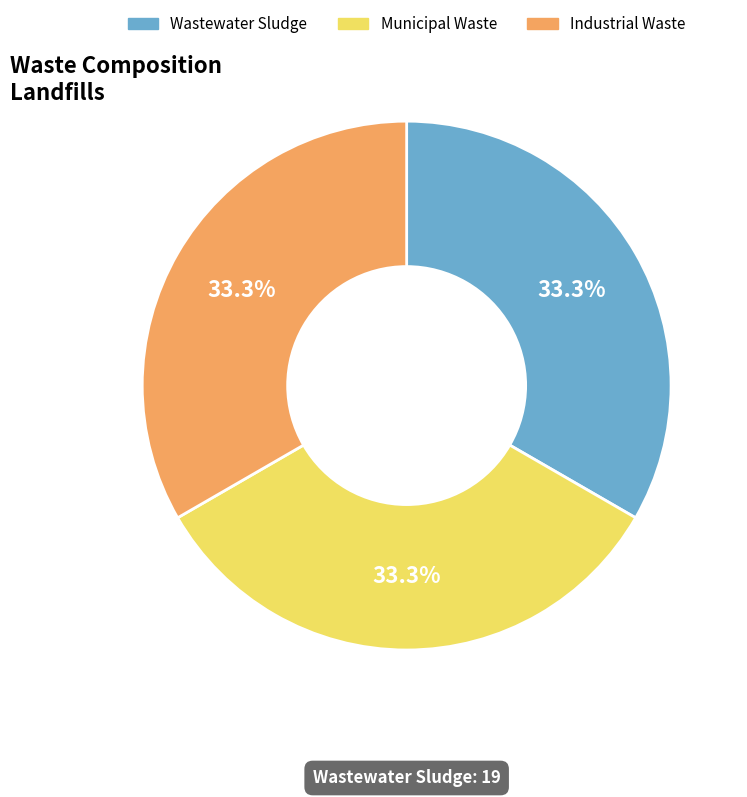

Is there any slice that represents more than half of the pie?

No